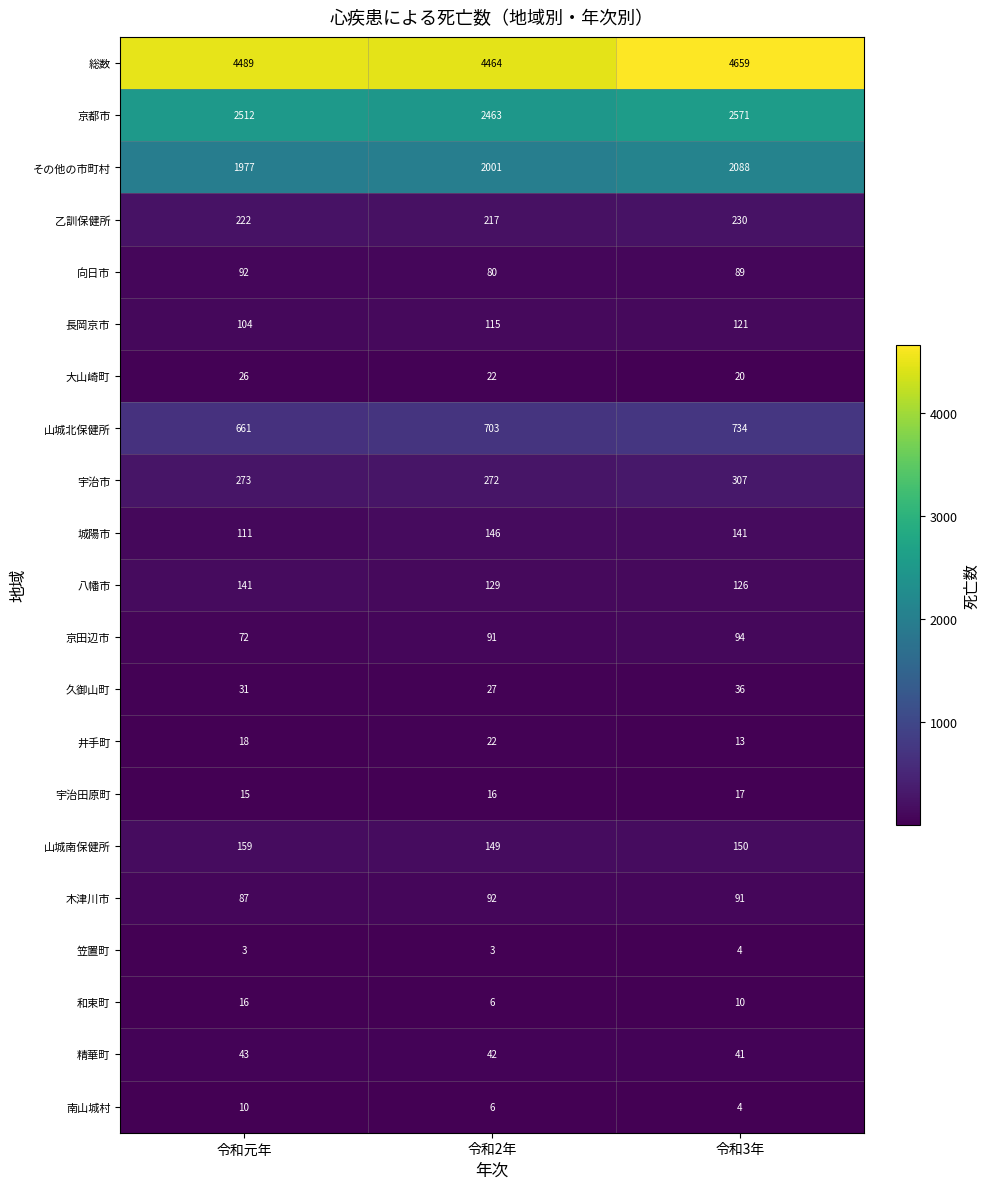

Which series has the largest total across all categories?

総数